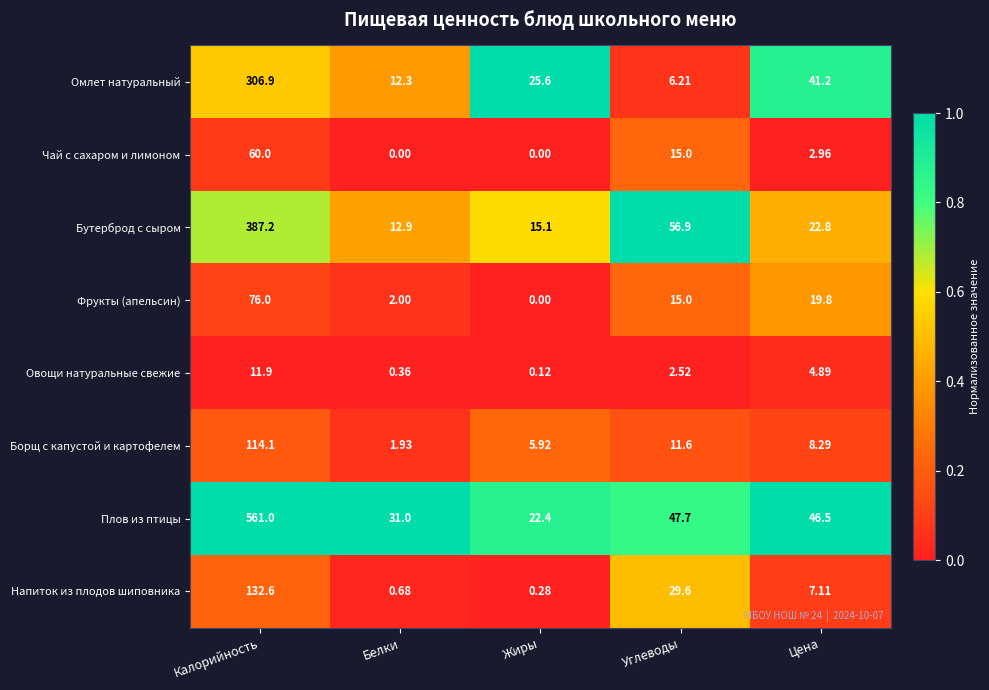

At which label does Омлет натуральный reach its minimum?

Углеводы